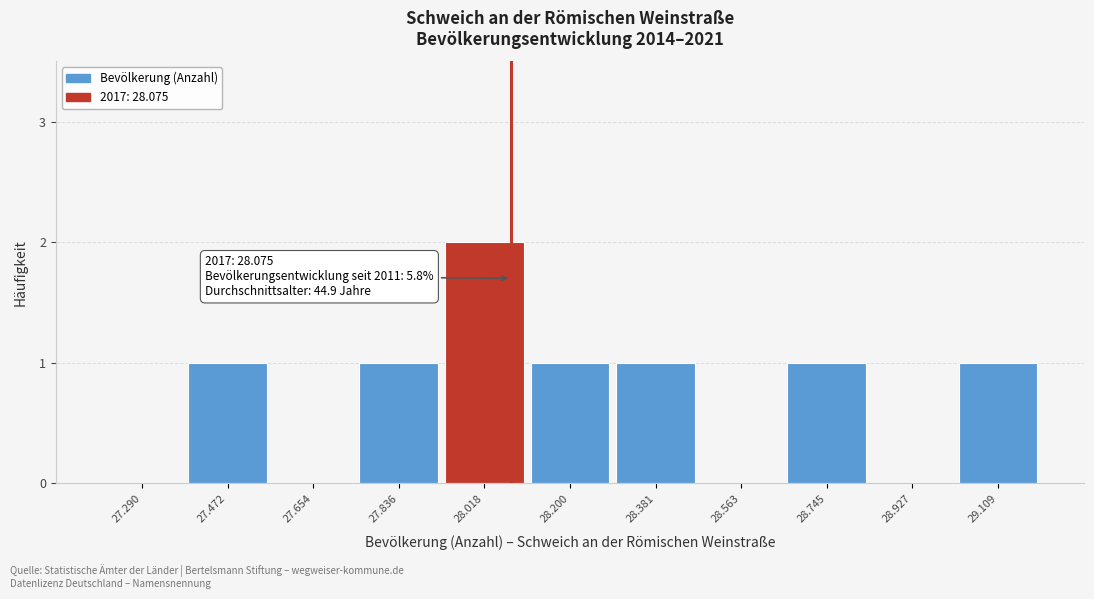

Reading left to right, list all the values displayed in this chart.

27.290=0	27.472=1	27.654=0	27.836=1	28.018=2	28.200=1	28.381=1	28.563=0	28.745=1	28.927=0	29.109=1